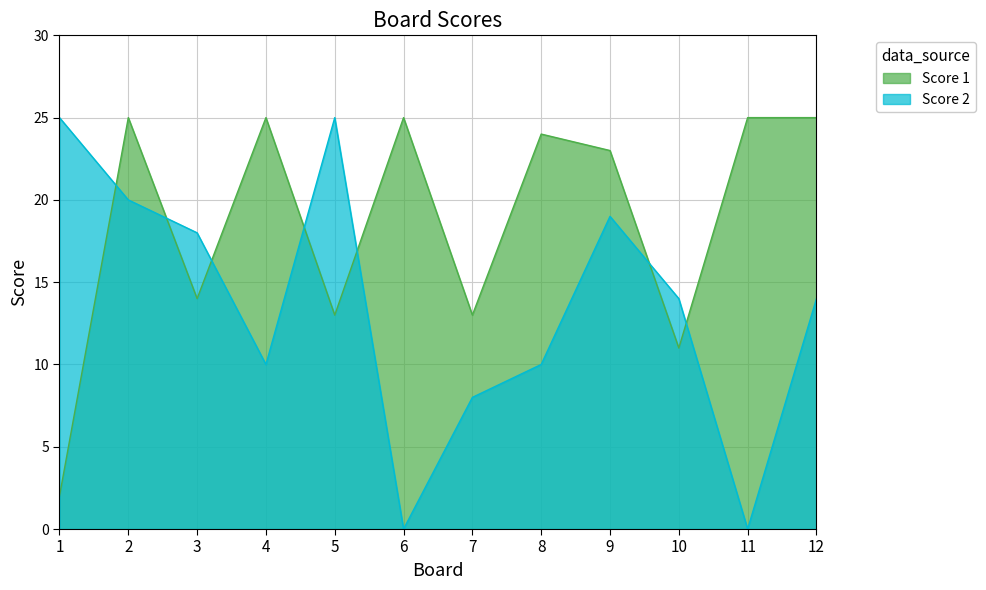

Which category has the lowest value in the Score 1 series?

1